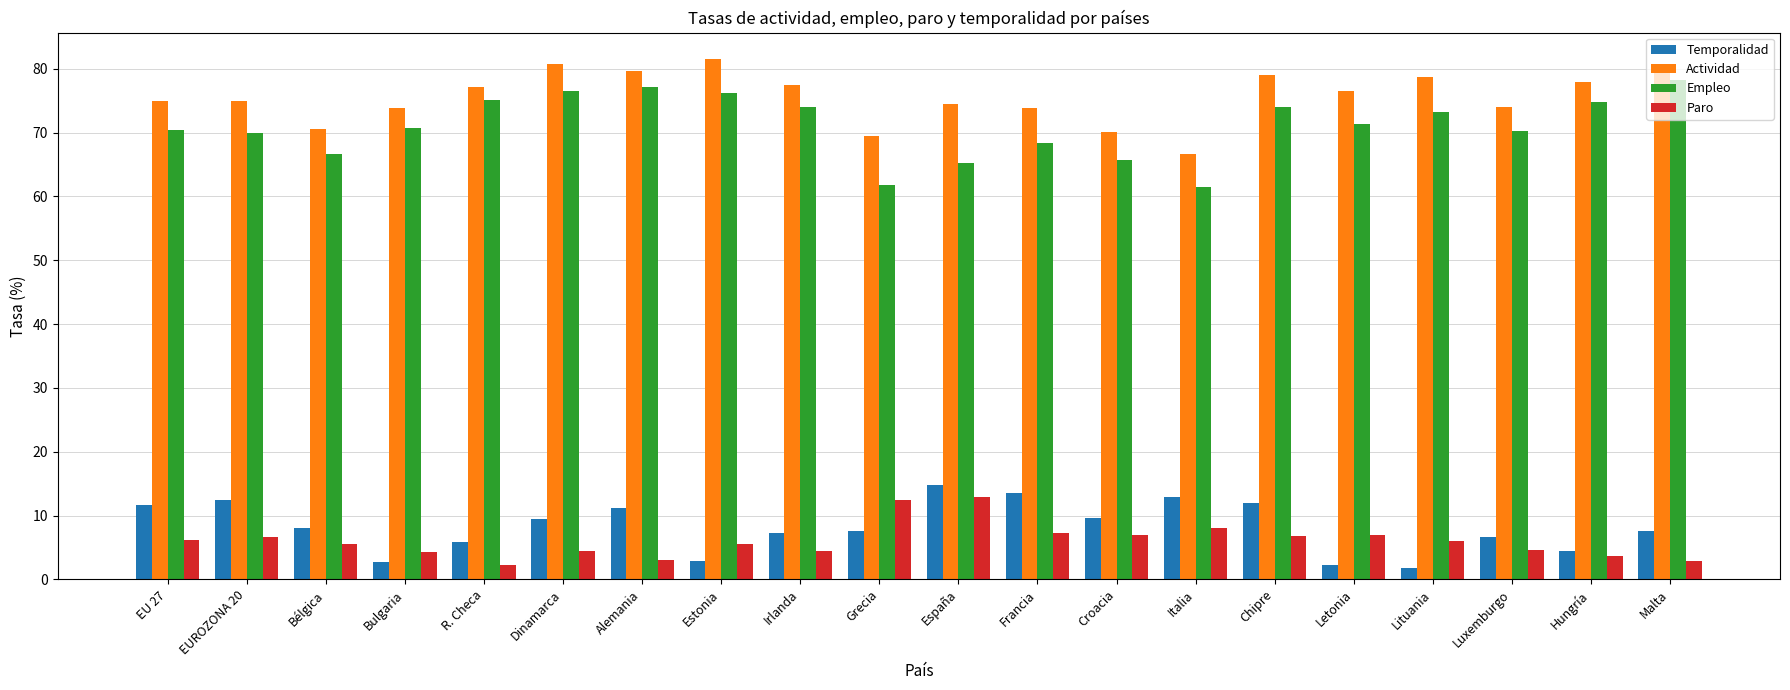

How many data points does each series have?

20